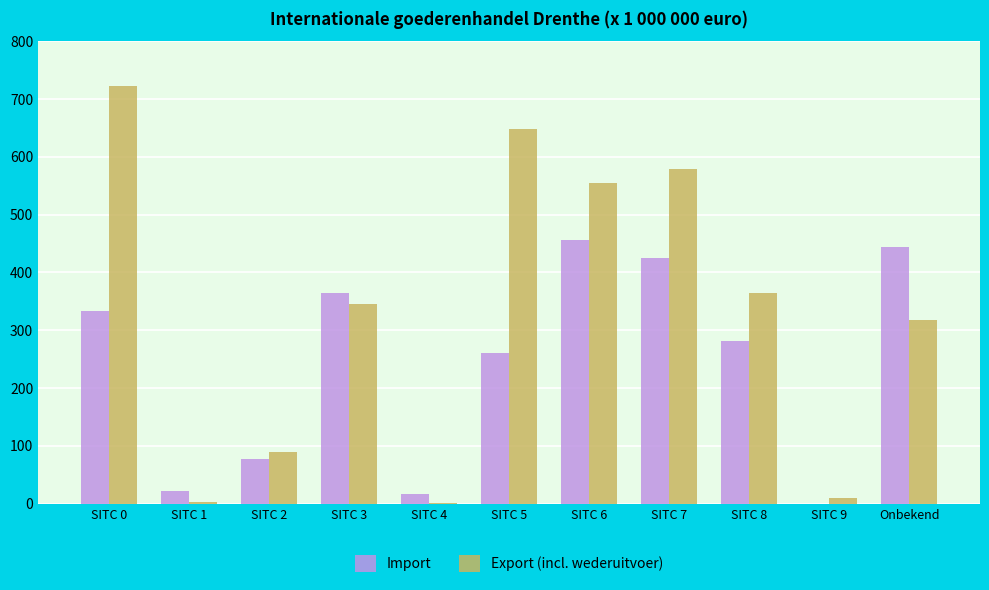

Between SITC 7 and SITC 9, which series saw the biggest shift?

Export (incl. wederuitvoer)